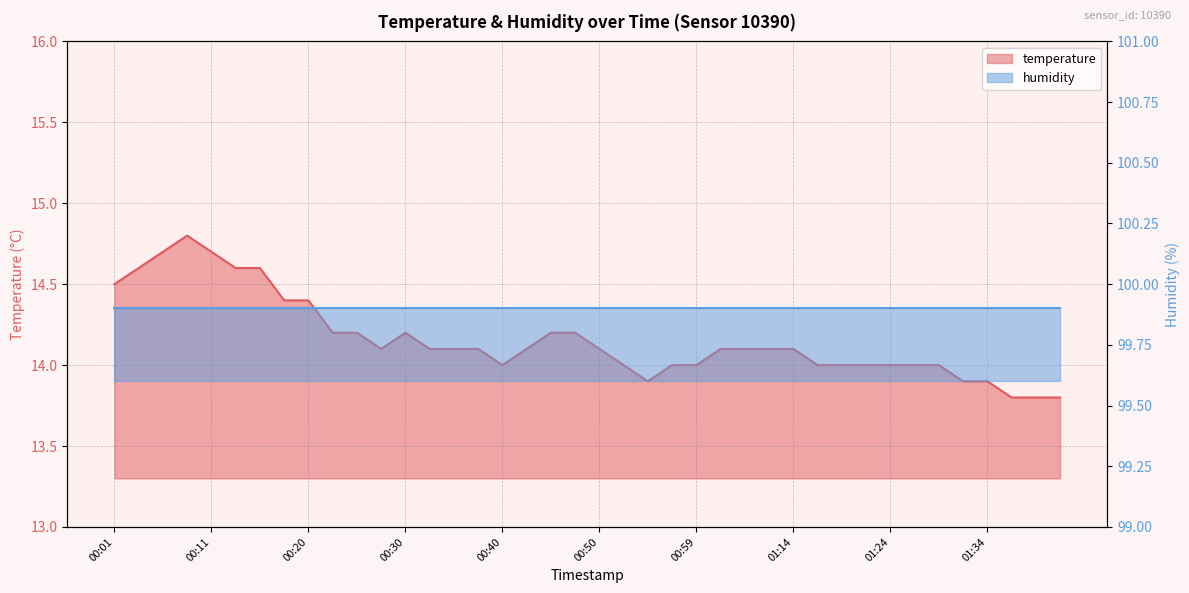

What is the average value?

14.2